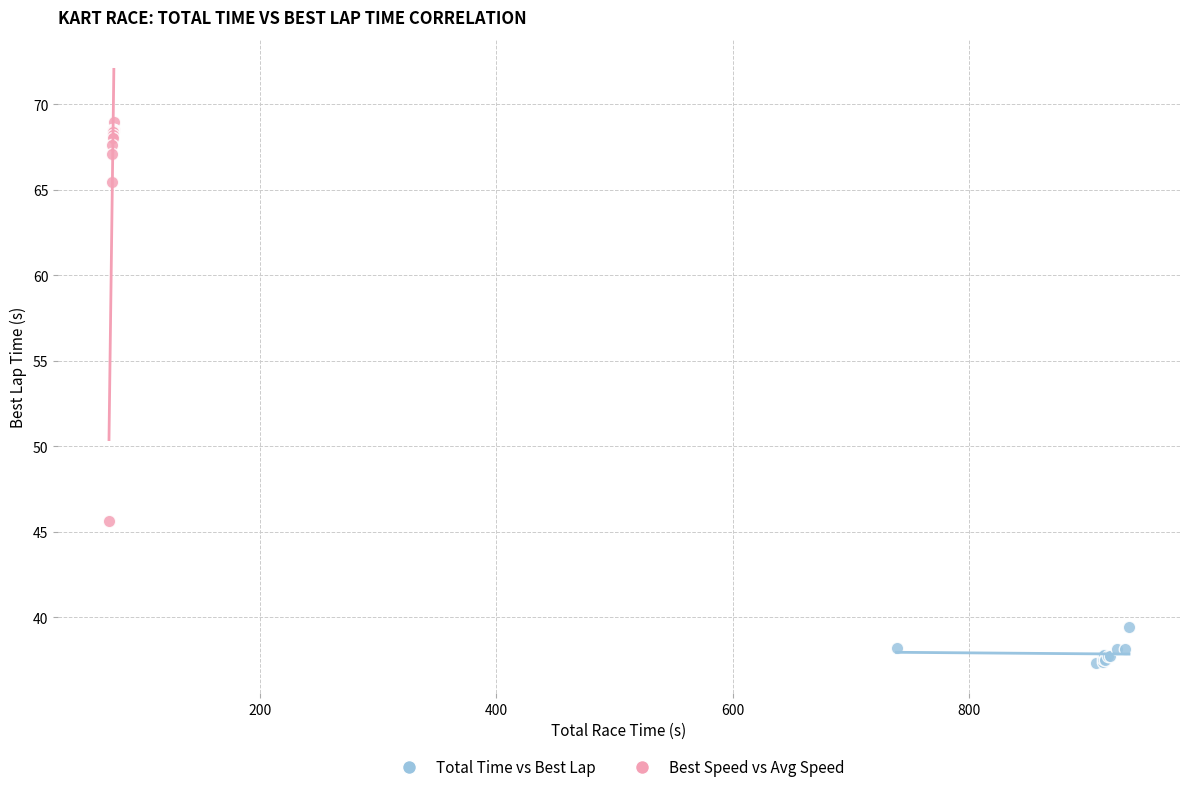

Which series reaches the maximum Y coordinate?

Best Speed vs Avg Speed